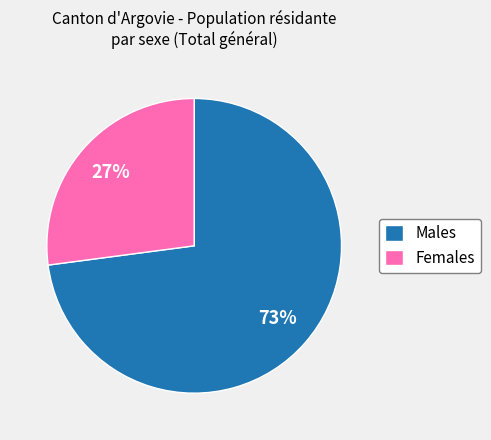

Which category has the biggest portion of the pie?

Males